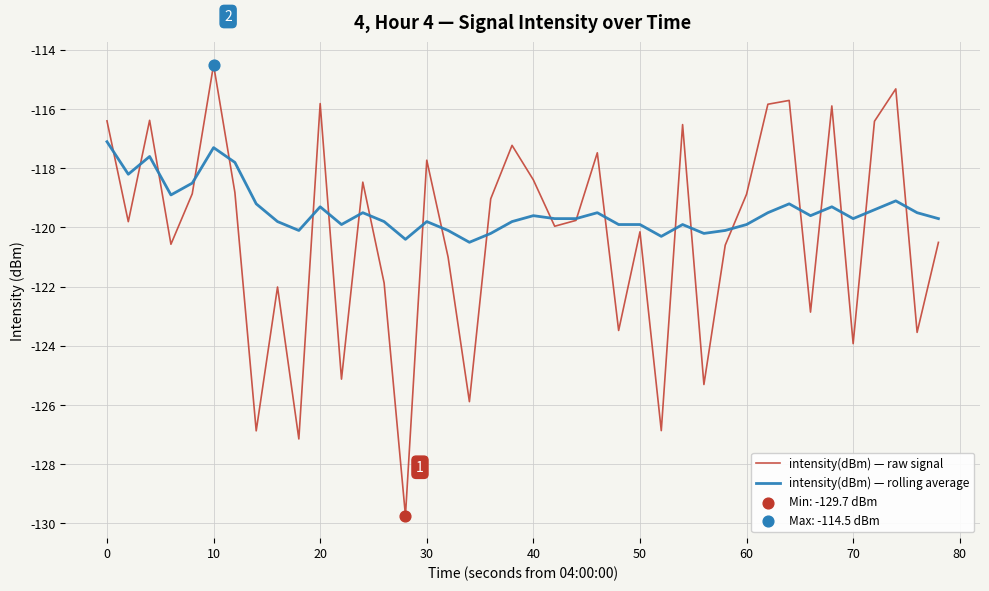

Rank the series by their average value, from highest to lowest.

intensity(dBm) — rolling average, intensity(dBm) — raw signal